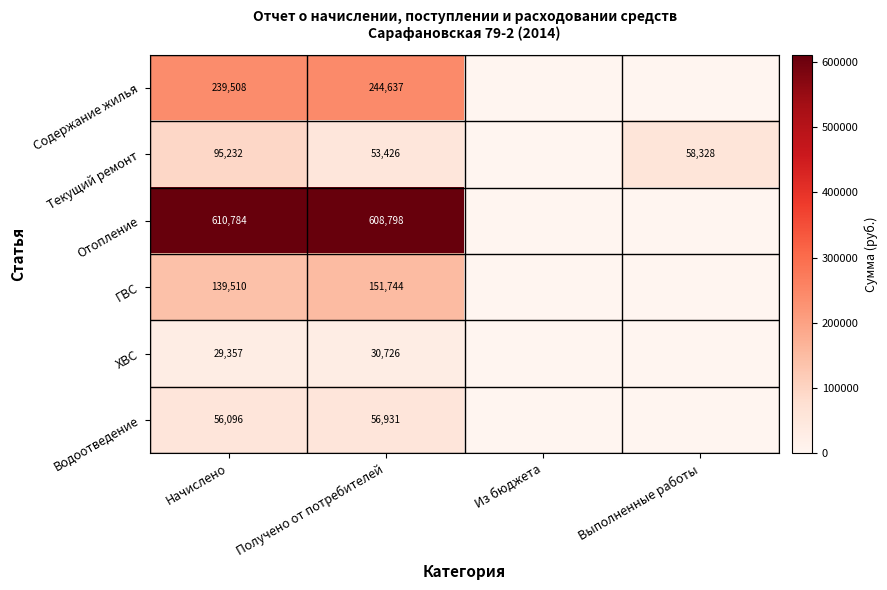

The Водоотведение series shows 96216 at Получено от потребителей. True or false?

False